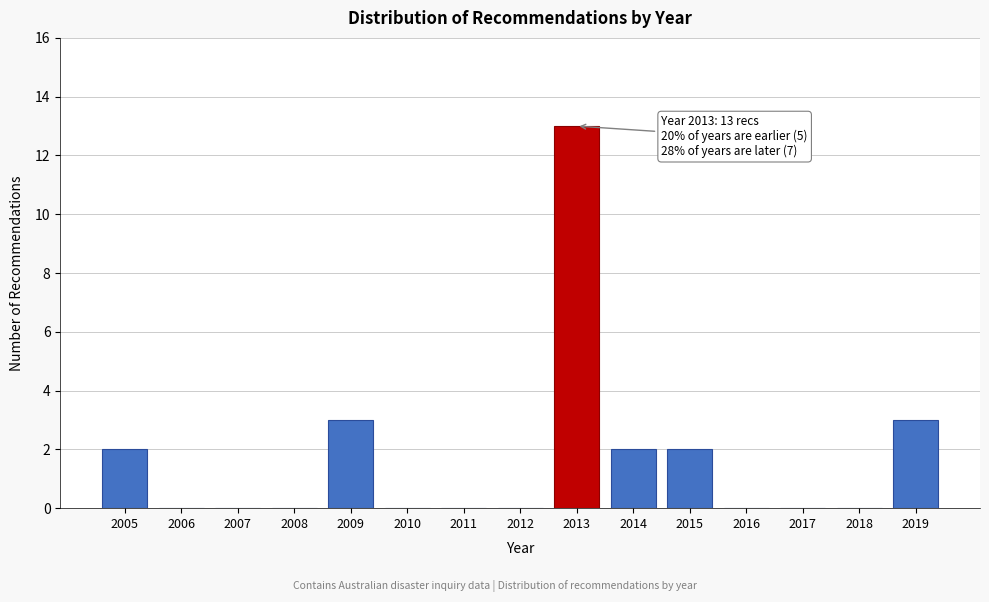

Reading right to left, extract all data points from this chart.

2019=3	2018=0	2017=0	2016=0	2015=2	2014=2	2013=13	2012=0	2011=0	2010=0	2009=3	2008=0	2007=0	2006=0	2005=2